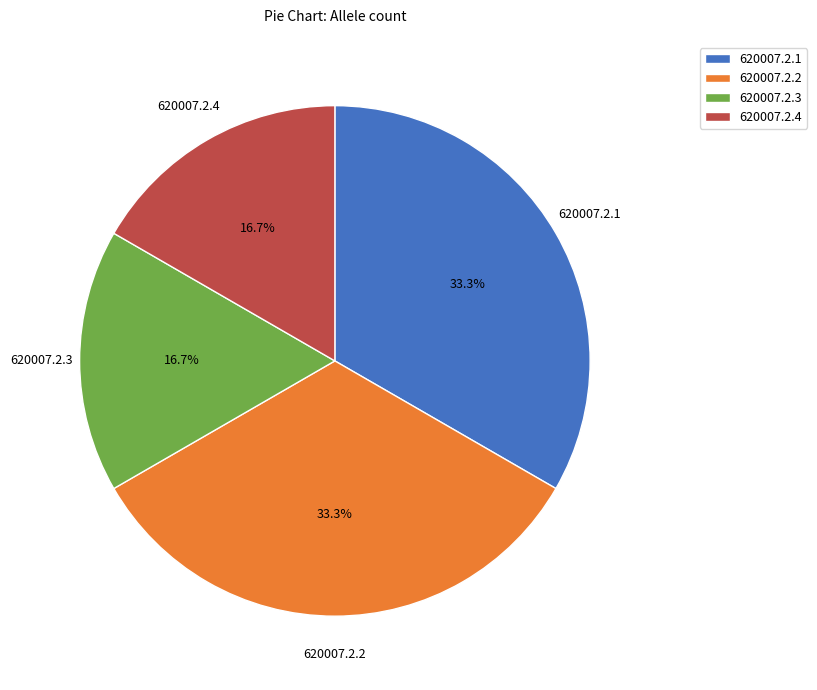

How many slices are in this pie chart?

4